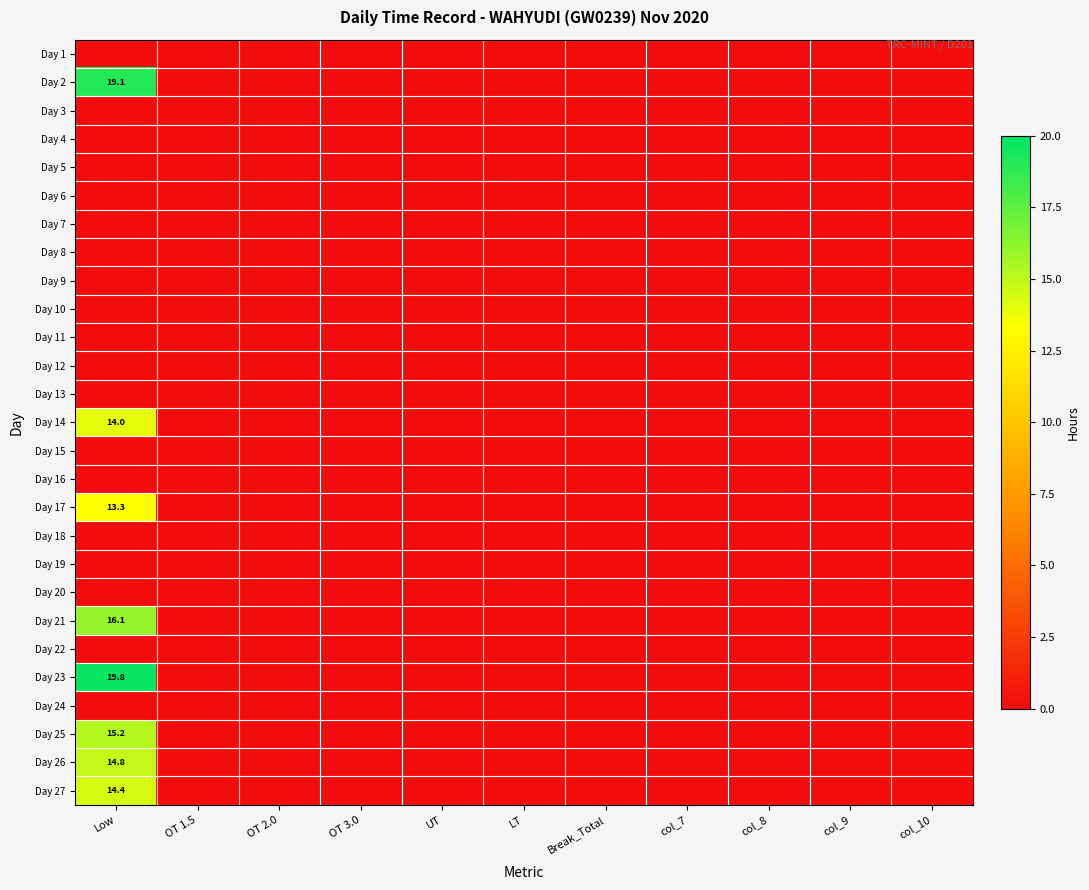

How many values in the Day 25 series exceed 0?

1